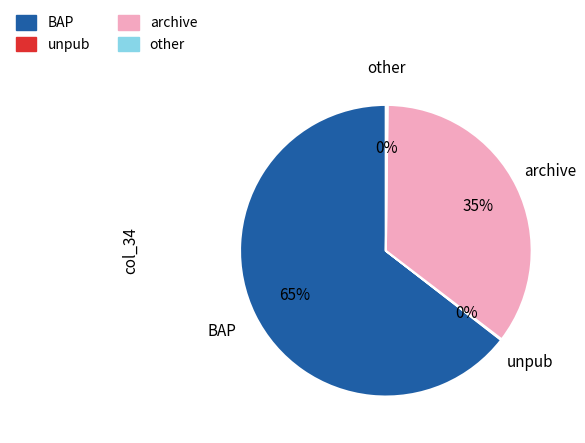

Does BAP represent more than half of the total?

Yes